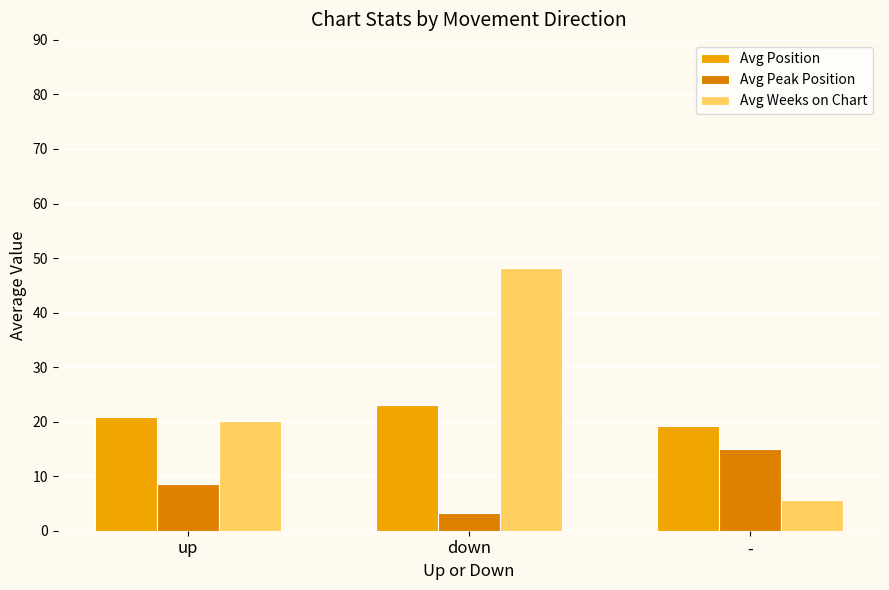

What is the approximate value of Avg Peak Position at -?

15.1